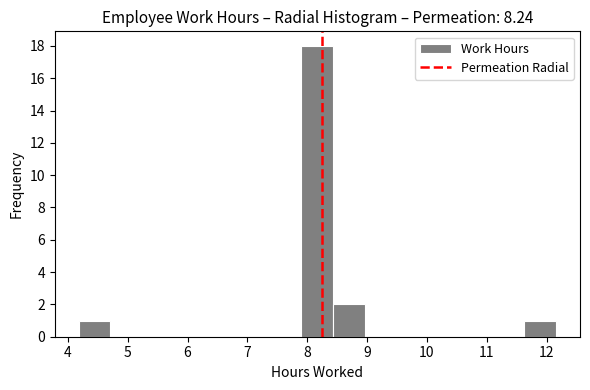

Reading left to right, list every bar in this chart as the range it spans on the x-axis followed by its height. Neither the bar edges nor the heights are printed on the chart, so give them approximately, as read against the axes.

4.2 to 4.7: 1
4.7 to 5.2: 0
5.2 to 5.8: 0
5.8 to 6.3: 0
6.3 to 6.8: 0
6.8 to 7.4: 0
7.4 to 7.9: 0
7.9 to 8.4: 18
8.4 to 9.0: 2
9.0 to 9.5: 0
9.5 to 10.0: 0
10.0 to 10.6: 0
10.6 to 11.1: 0
11.1 to 11.6: 0
11.6 to 12.2: 1